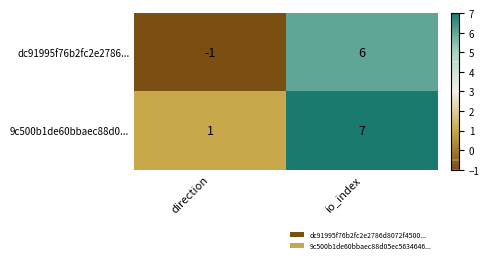

At which label is 9c500b1de60bbaec88d0... closest to 4?

direction